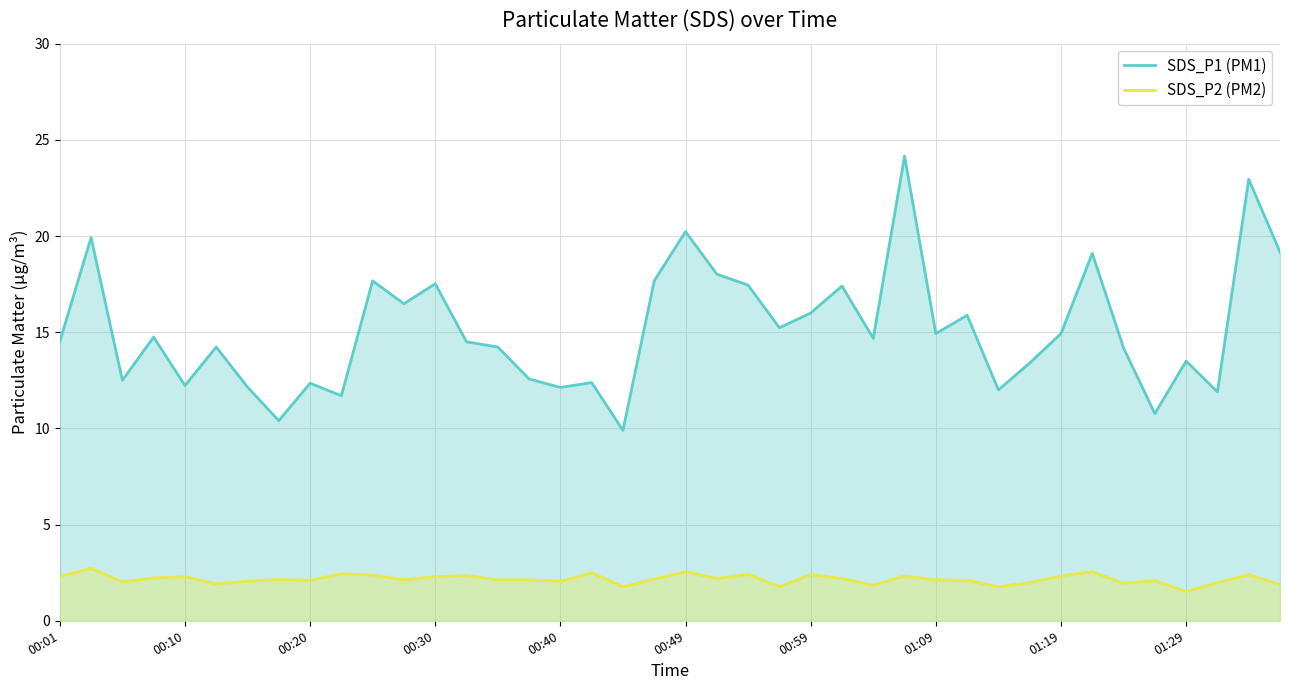

Which series has the largest total across all categories?

SDS_P1 (PM1)